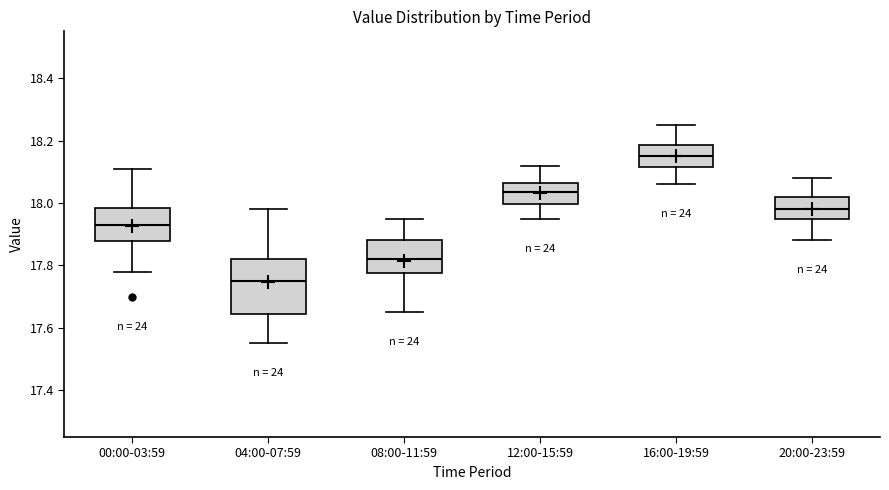

Reading left to right, read every box against the y-axis: the position of its median line, the range the box covers, and the ends of its whiskers. The values are not printed on the chart, so give them approximately, as read against the axis.

00:00-03:59: median 17.94, box 17.88 to 17.98, whiskers 17.78 to 18.12
04:00-07:59: median 17.76, box 17.64 to 17.82, whiskers 17.56 to 17.98
08:00-11:59: median 17.82, box 17.78 to 17.88, whiskers 17.66 to 17.96
12:00-15:59: median 18.04, box 18.00 to 18.06, whiskers 17.96 to 18.12
16:00-19:59: median 18.16, box 18.12 to 18.18, whiskers 18.06 to 18.26
20:00-23:59: median 17.98, box 17.94 to 18.02, whiskers 17.88 to 18.08